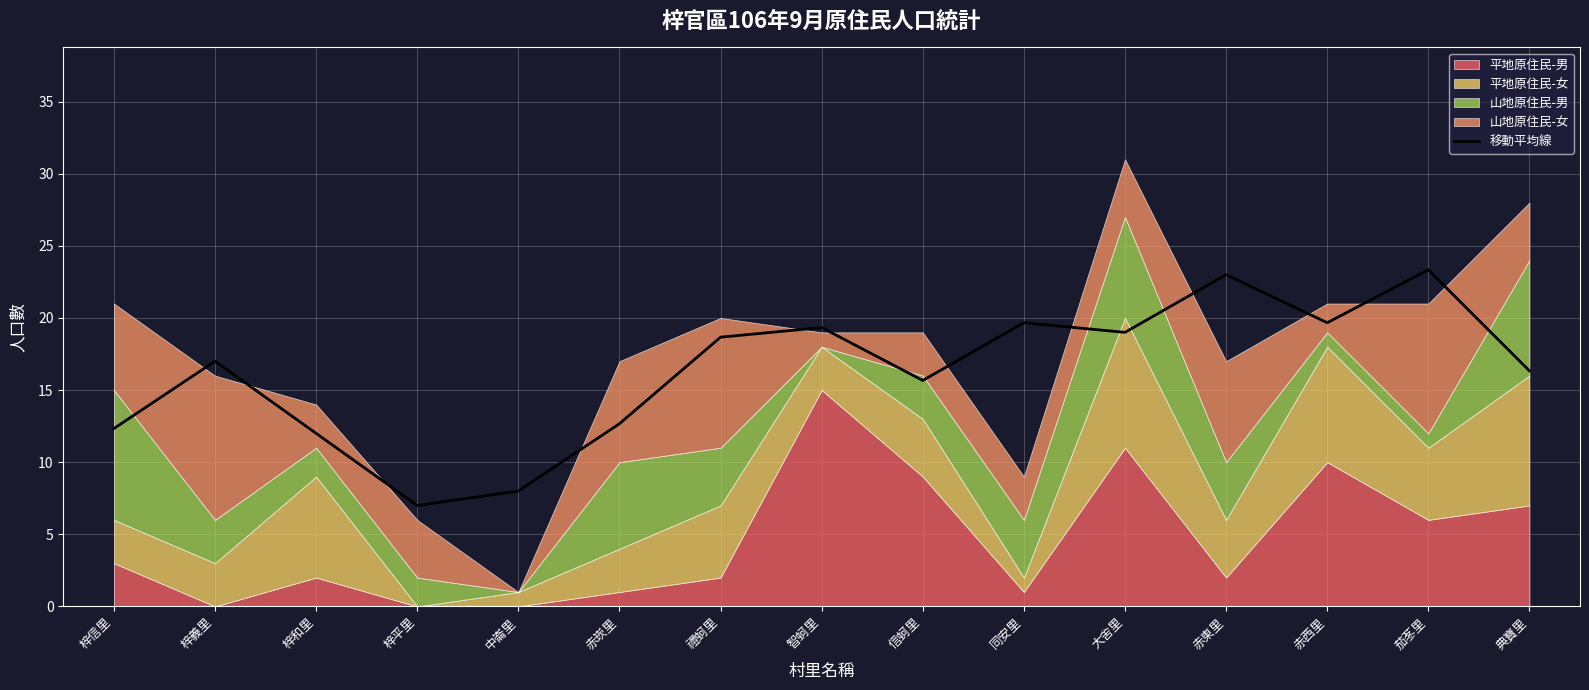

True or false: the data shows 19.7 at 赤西里.

True